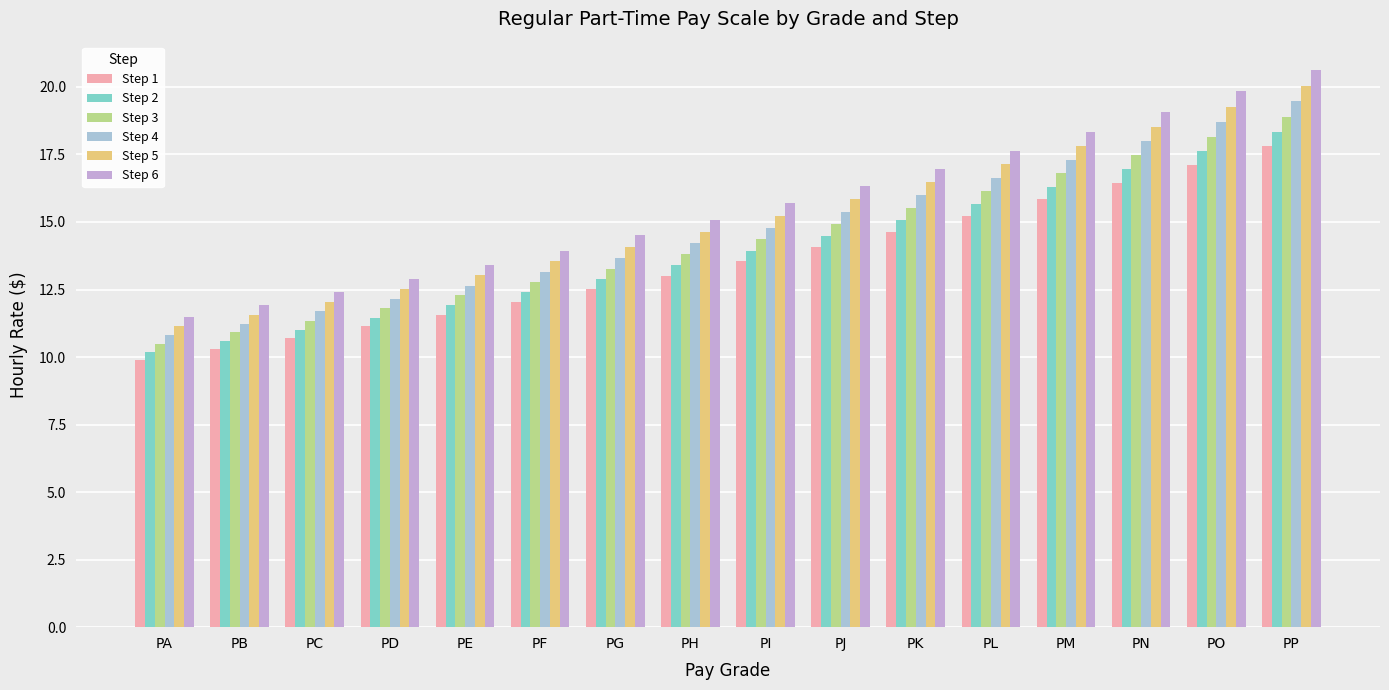

At how many categories does at least one series exceed 14?

10